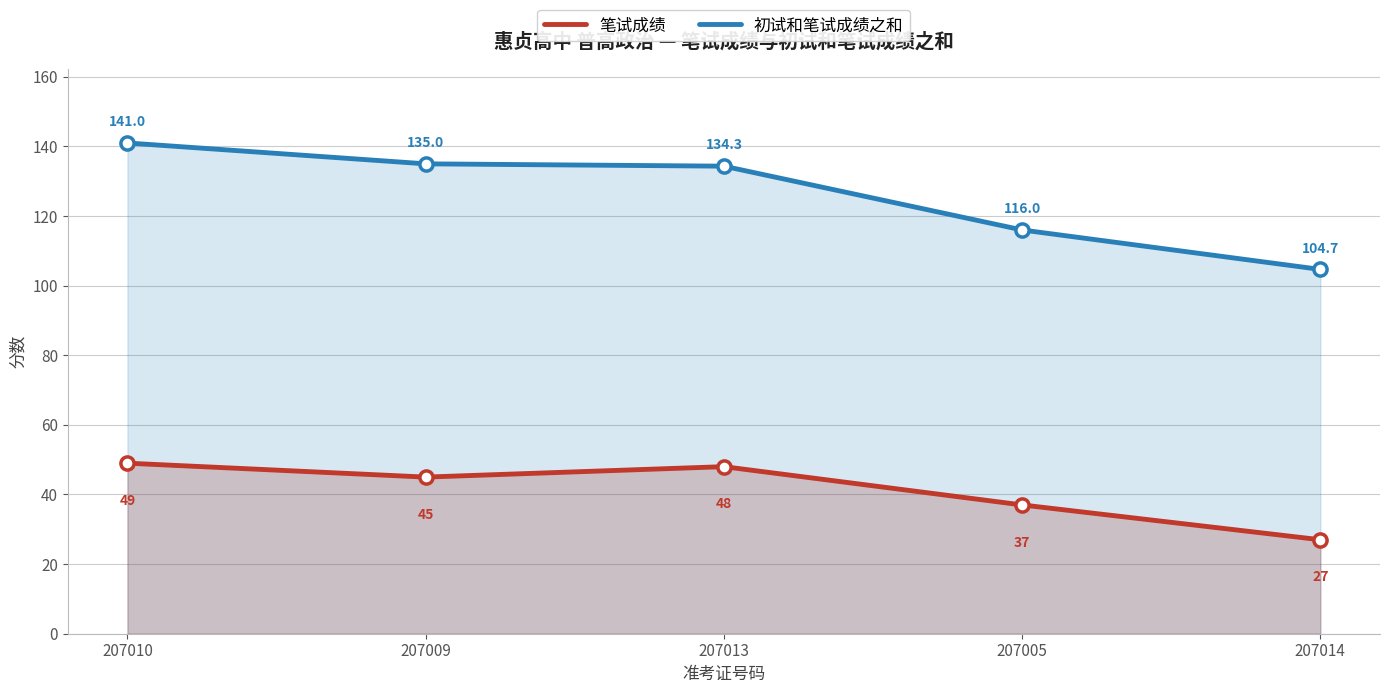

Is the value of 笔试成绩 at 207010 greater than the value of 初试和笔试成绩之和 at 207009?

No